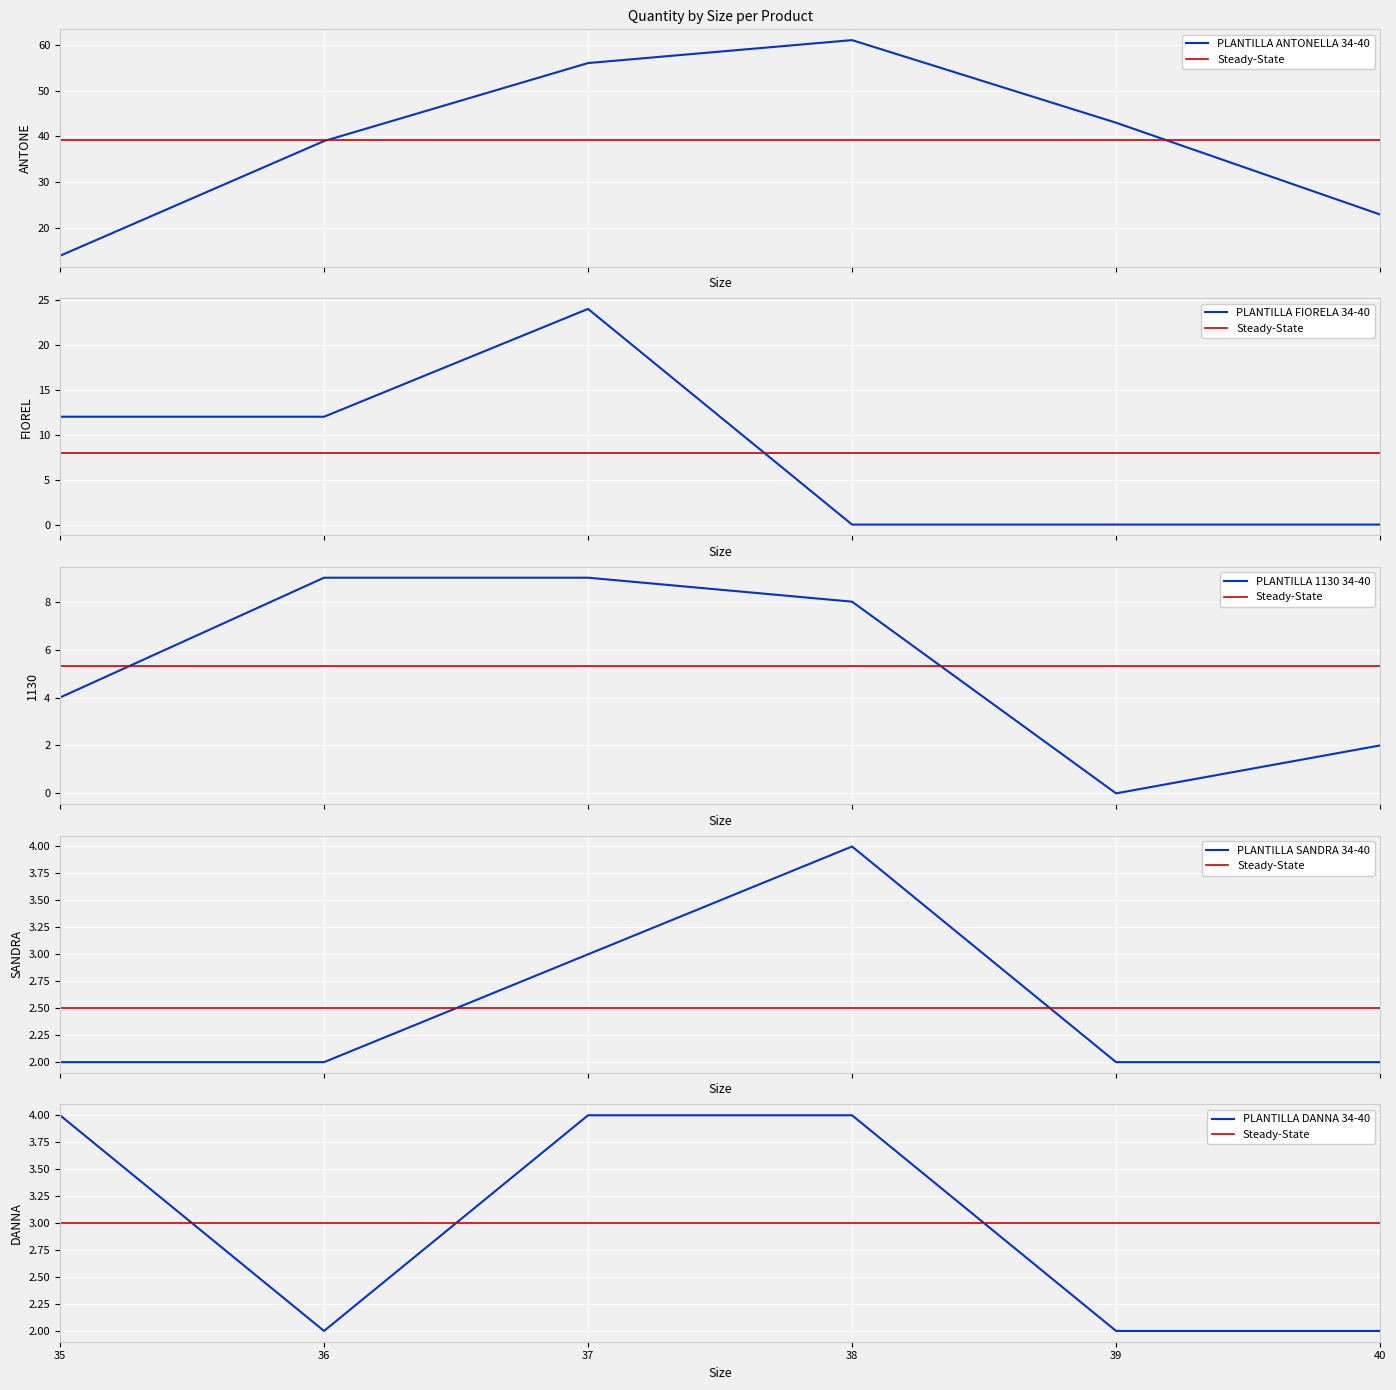

At which category is the sum across all series the highest?

37